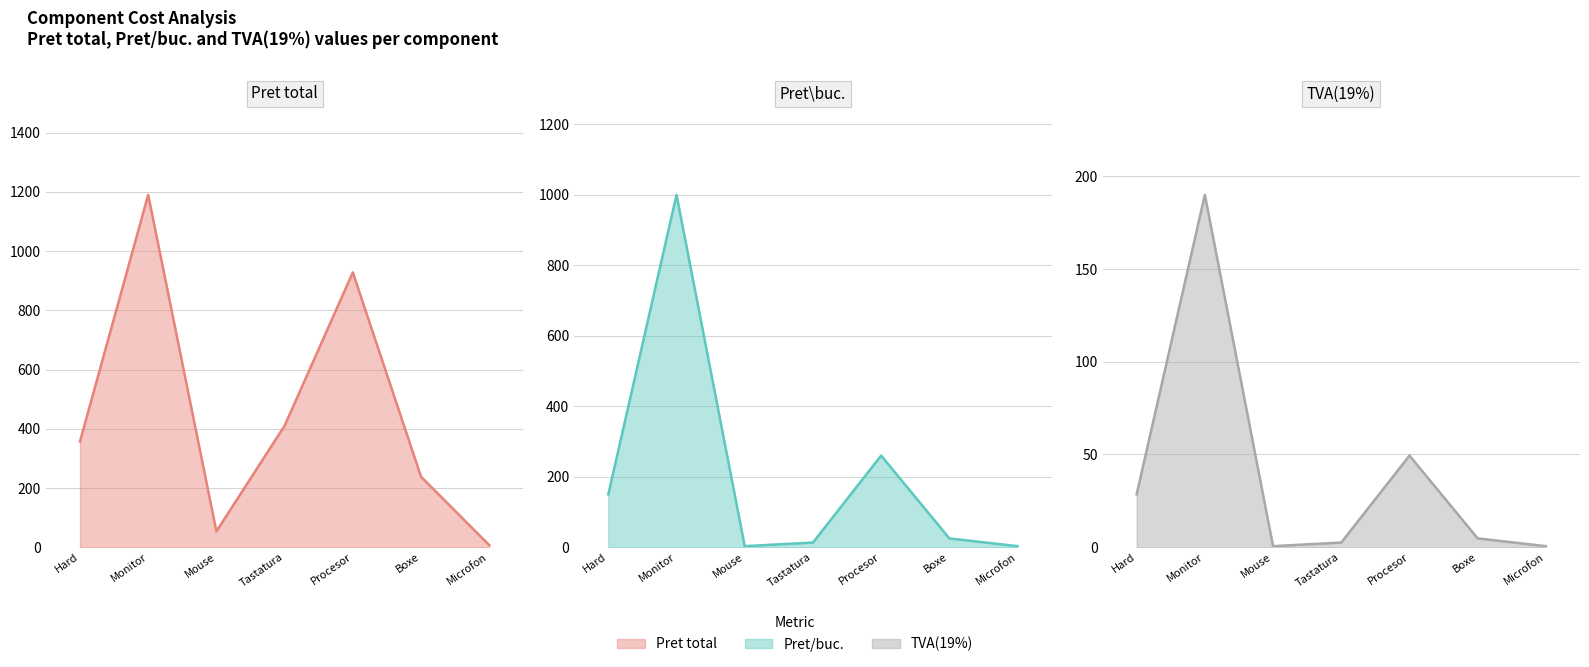

At which category does TVA(19%) reach its first local valley?

Mouse